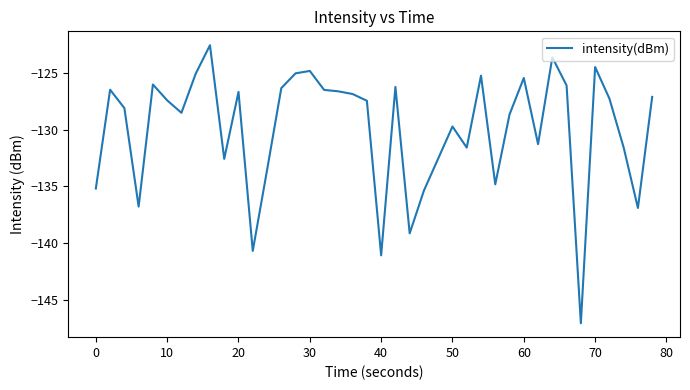

True or false: the data has more than 2 interior local peaks.

True